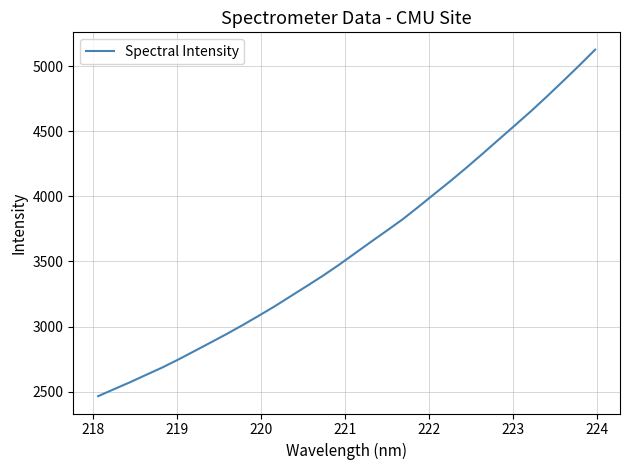

What is the difference between the maximum and minimum values?

2661.2